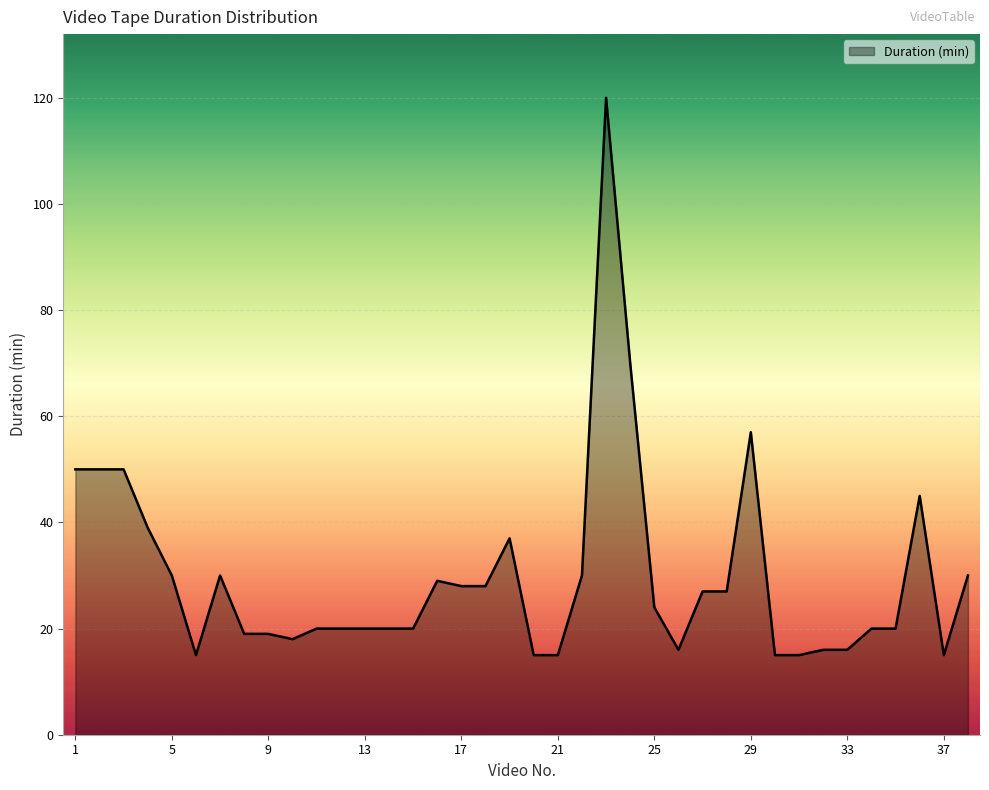

What is the minimum value shown in the chart?

15